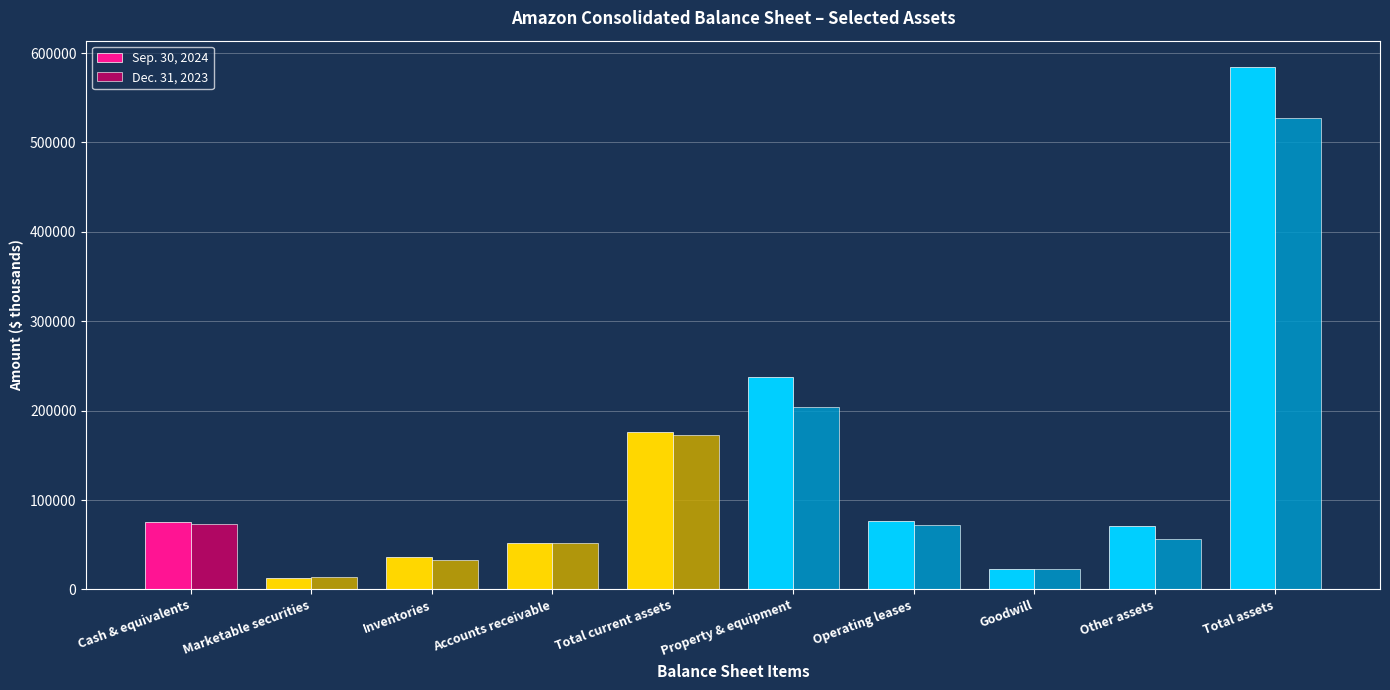

At which label does Dec. 31, 2023 first exceed 72513?

Cash & equivalents